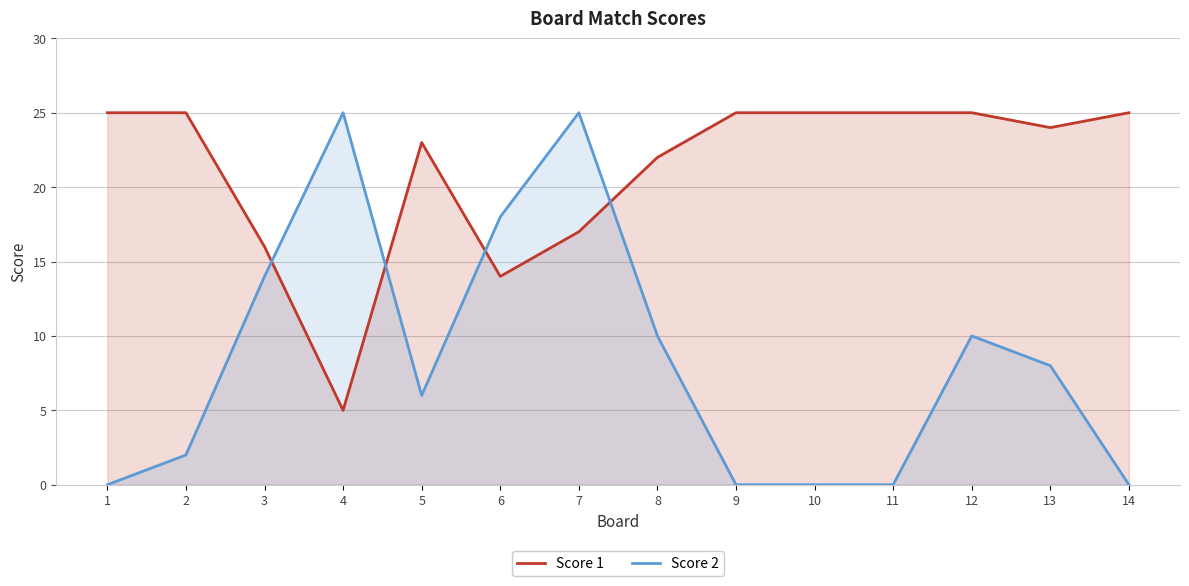

At how many categories does at least one series exceed 13?

14